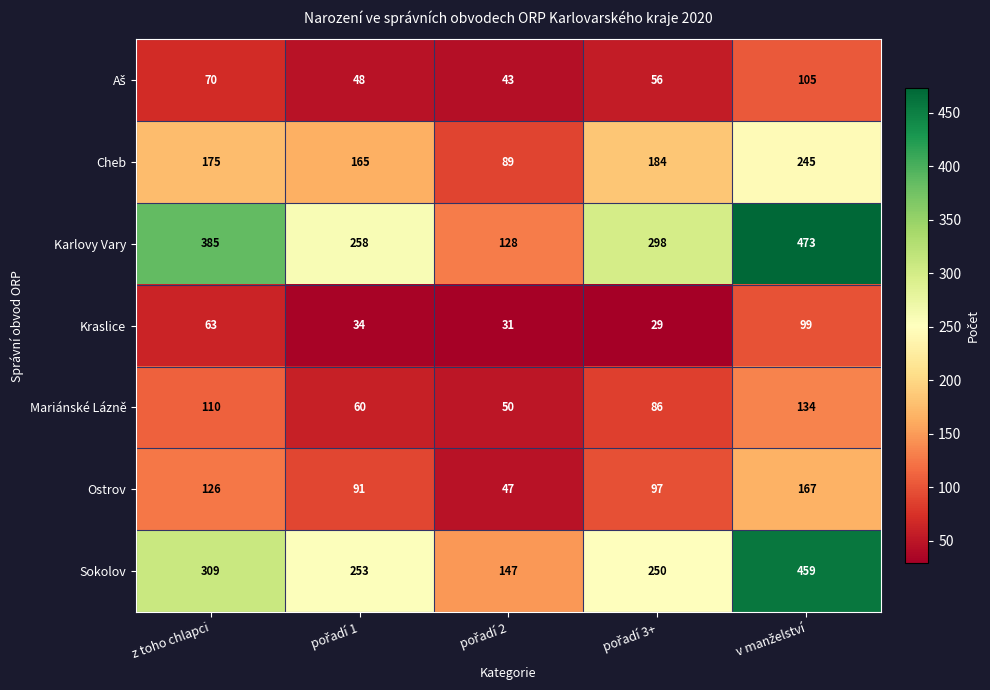

What is the minimum value shown in the chart?

29